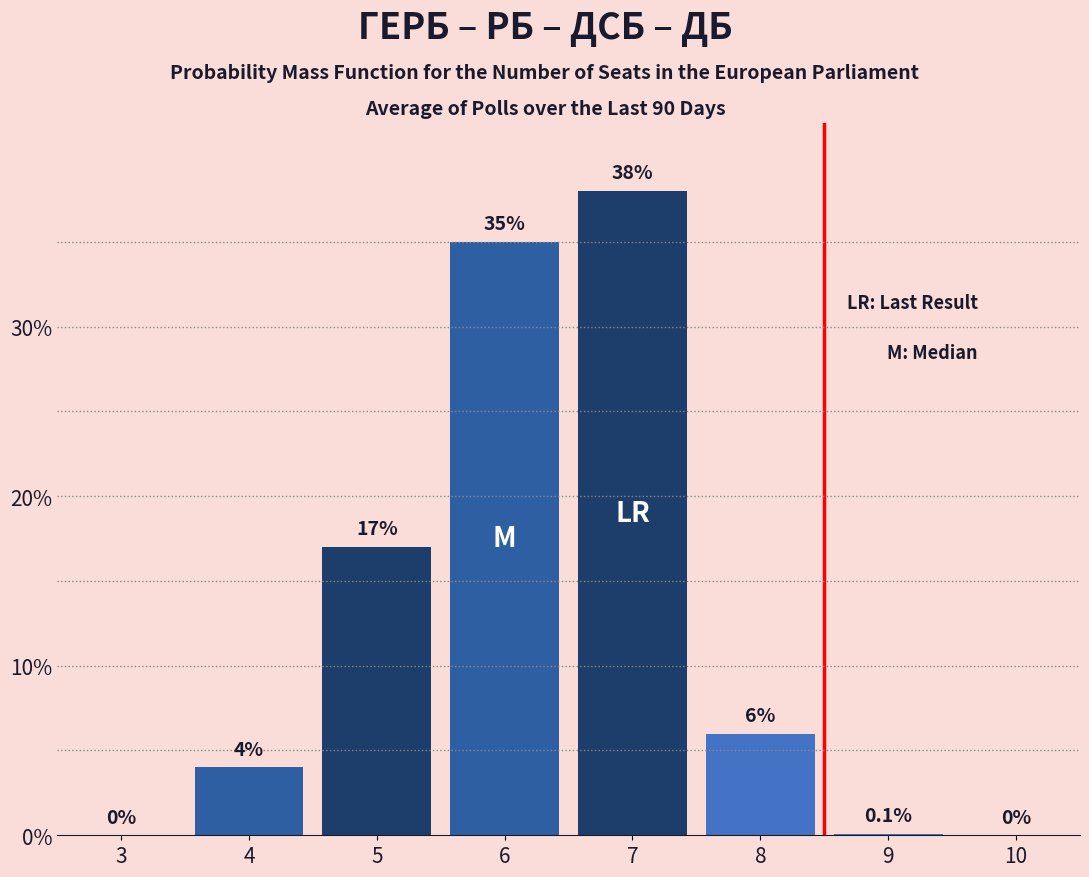

Reading right to left, list all the values displayed in this chart.

10=0.0	9=0.1	8=6.0	7=38.0	6=35.0	5=17.0	4=4.0	3=0.0